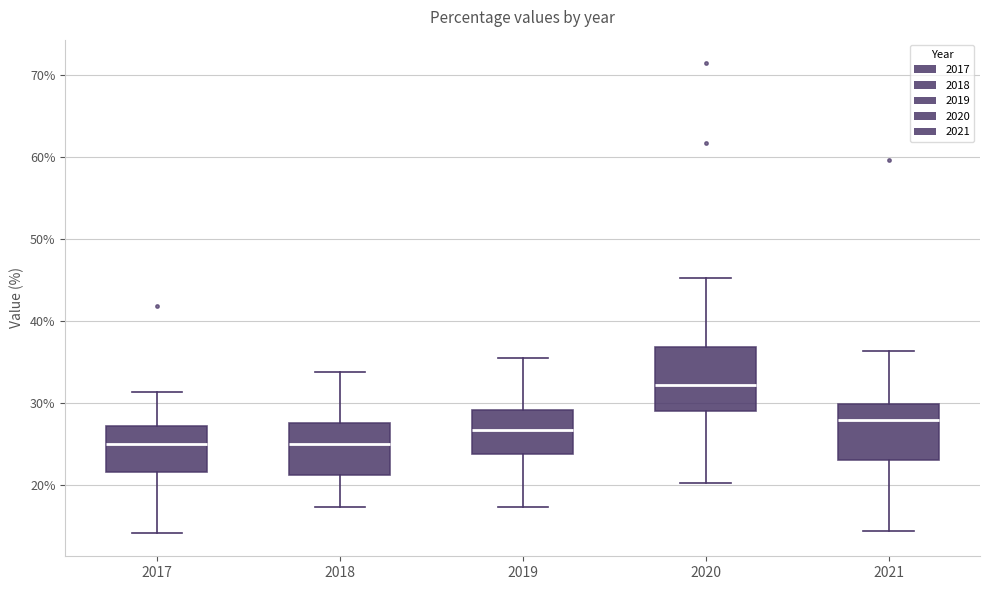

Where is the upper edge of the box at x = 2021 on the y-axis? The values are not printed on the chart, so give them approximately, as read against the axis.

30